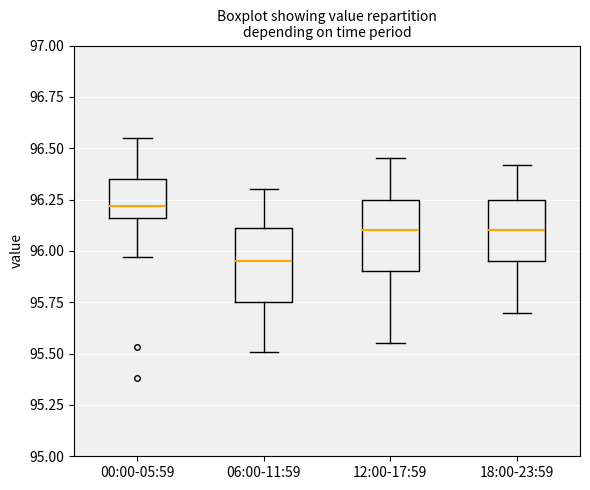

Which box has the lowest median line?

06:00-11:59